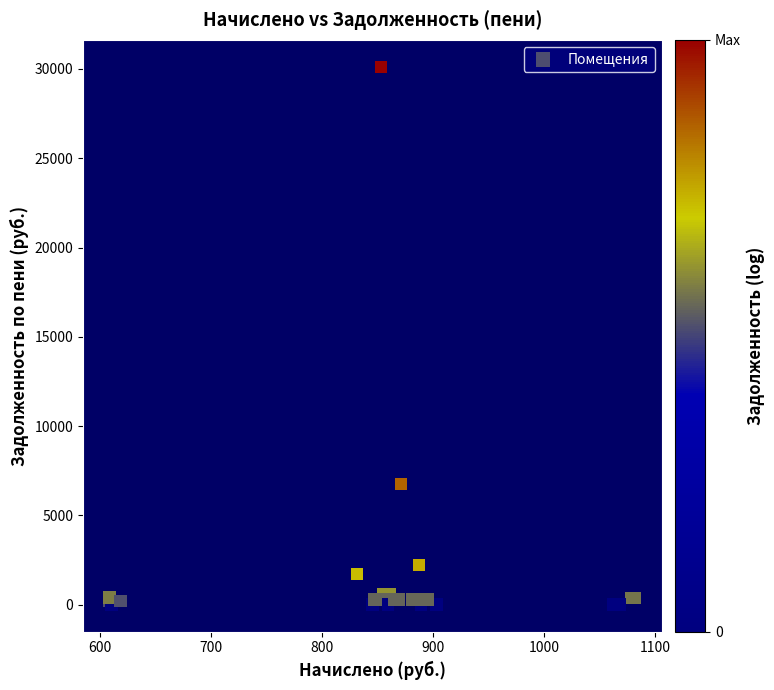

What Y value in the scatter plot is closest to 15061?

6749.1